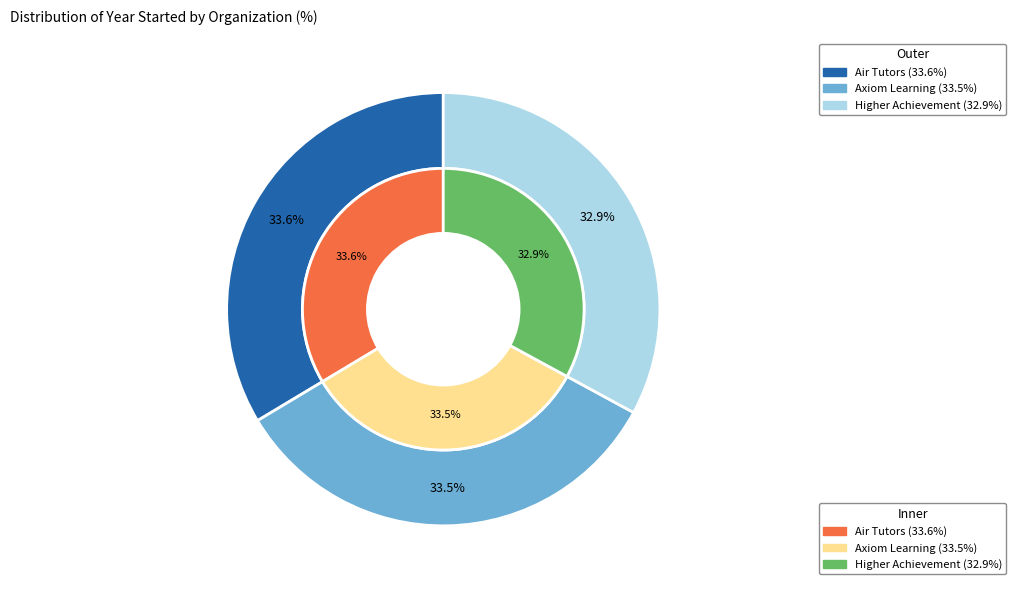

What percentage is the Axiom Learning slice, to the nearest percent?

33%